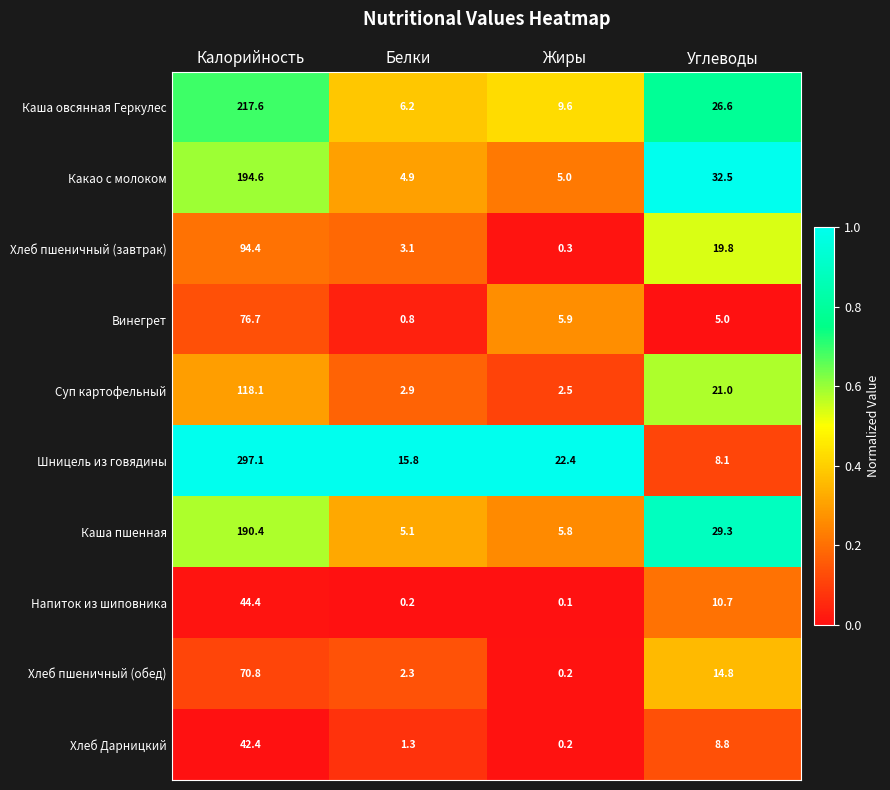

The Шницель из говядины series shows 22.4 at Жиры. True or false?

True